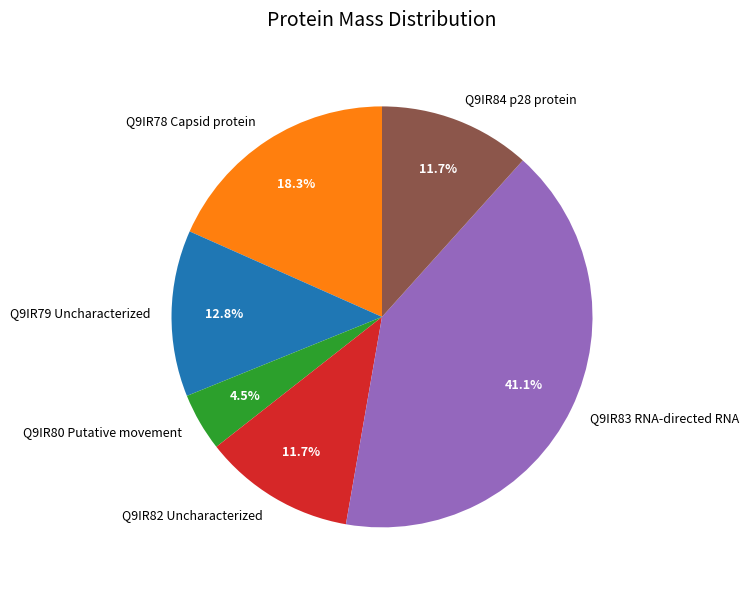

To the nearest percent, what portion does Q9IR82 Uncharacterized represent?

12%